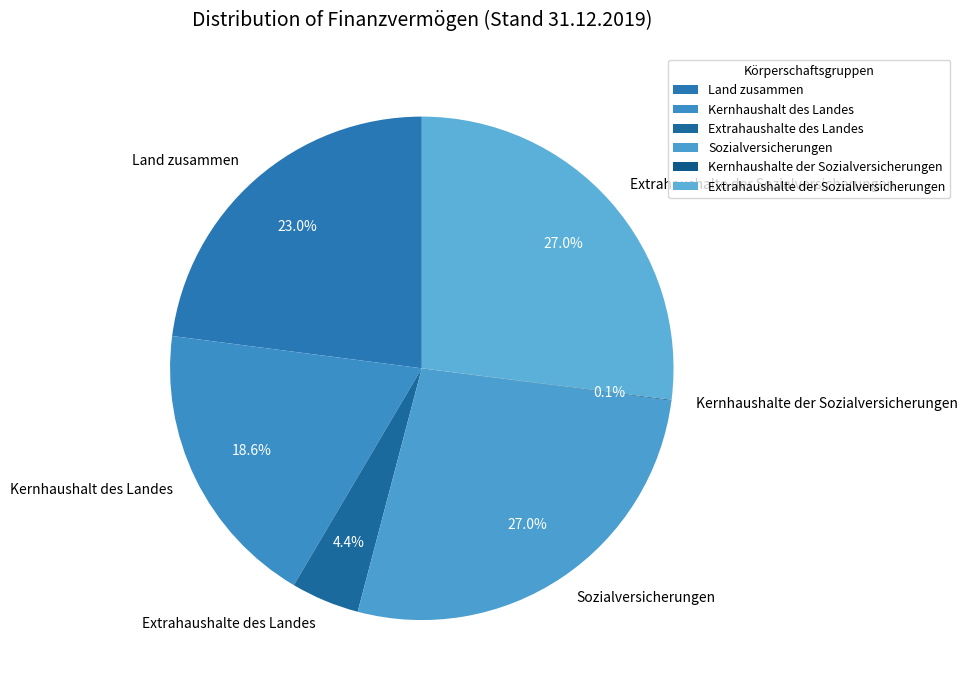

Approximately how many times larger is the value at Sozialversicherungen compared to Extrahaushalte der Sozialversicherungen?

1.0